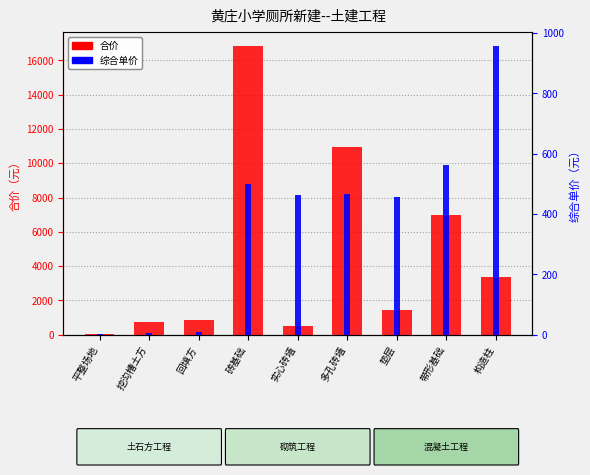

How many data points does each series have?

9